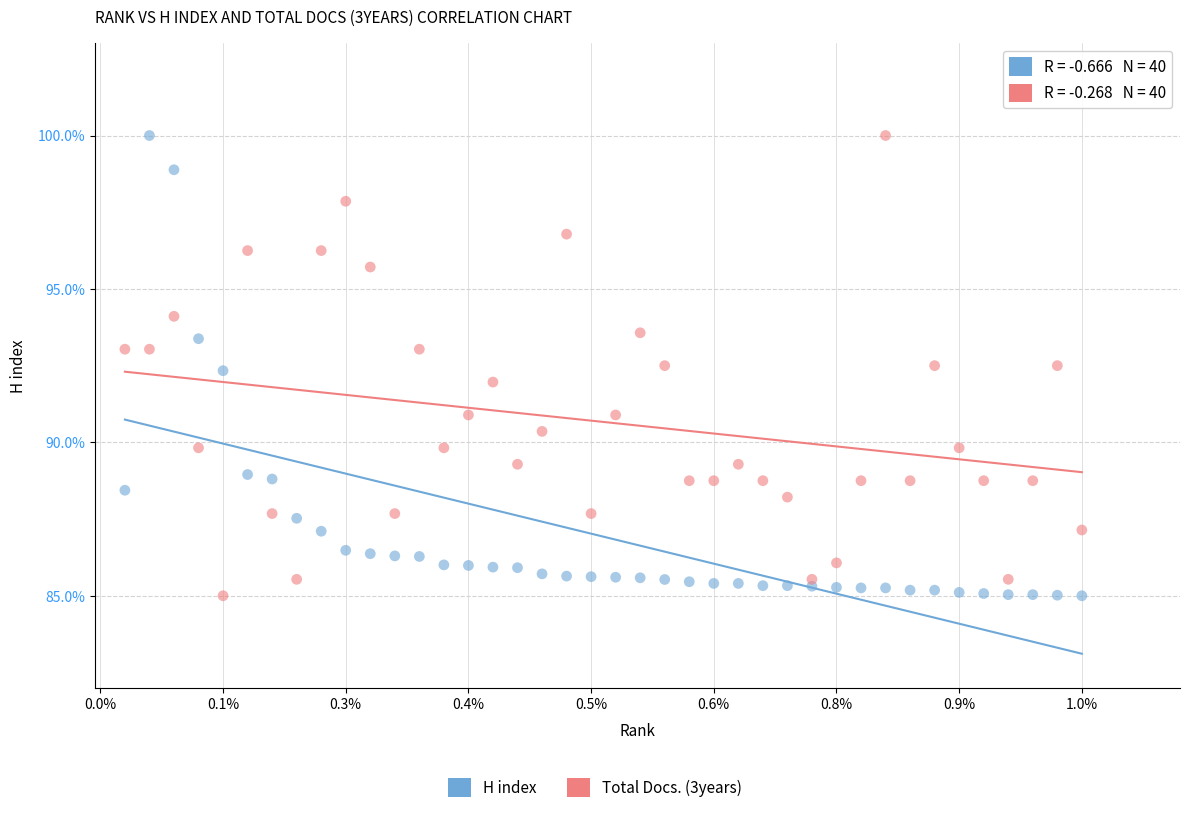

How many points are shown in the scatter plot?

80